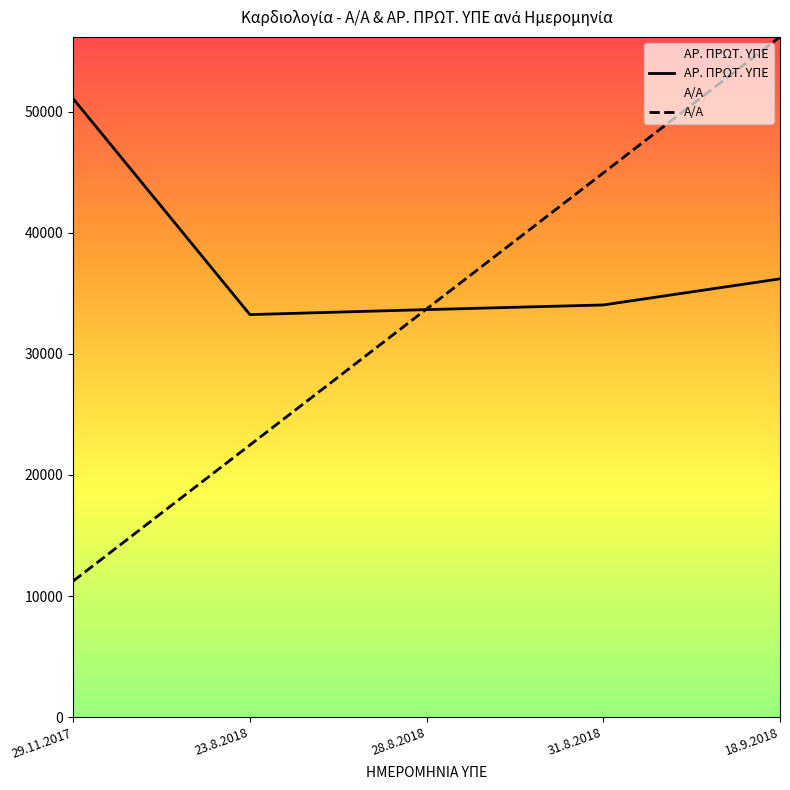

What is the spread (max minus min) of values at 28.8.2018?

51.6